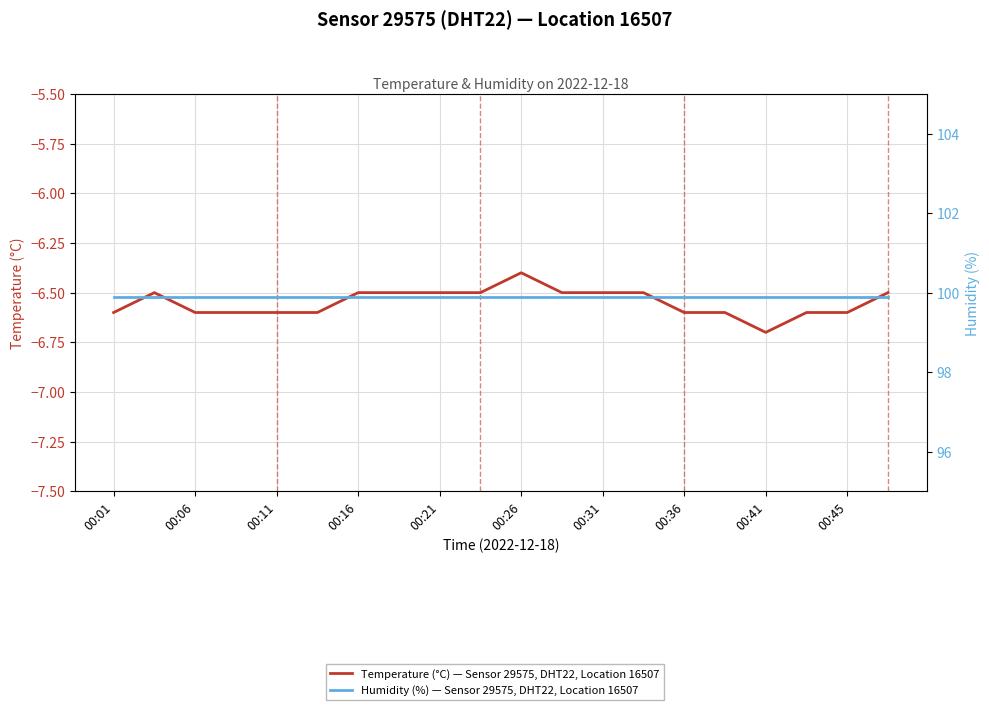

How many distinct data groups are displayed?

2